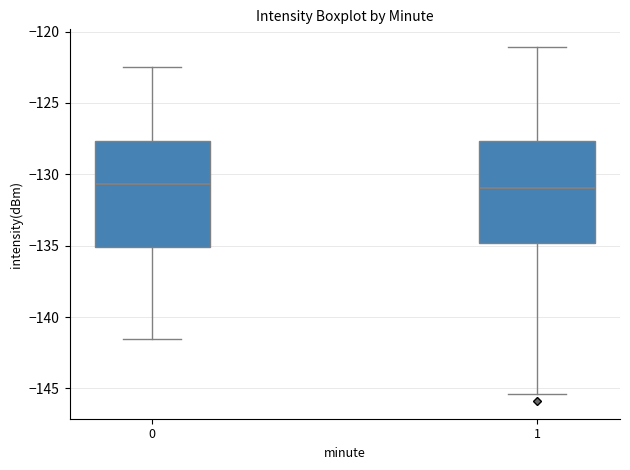

Reading left to right, read every box against the y-axis: the position of its median line, the range the box covers, and the ends of its whiskers. The values are not printed on the chart, so give them approximately, as read against the axis.

0: median -130.5, box -135.0 to -127.5, whiskers -141.5 to -122.5
1: median -131.0, box -135.0 to -127.5, whiskers -145.5 to -121.0